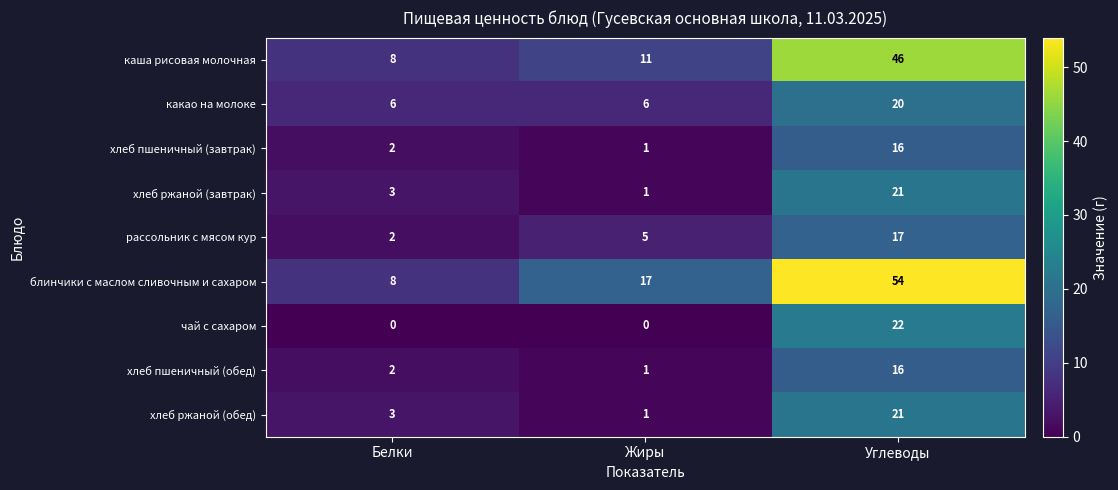

Rank the categories by блинчики с маслом сливочным и сахаром value from lowest to highest.

Белки, Жиры, Углеводы